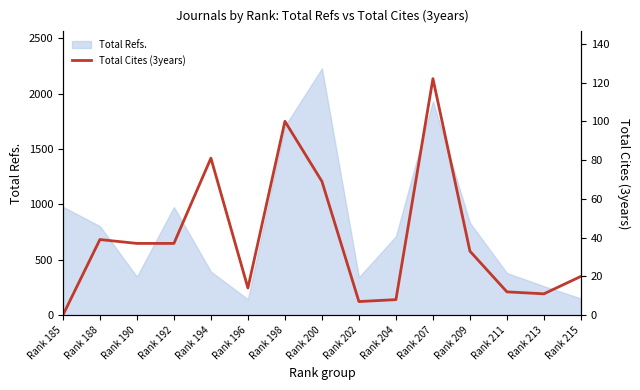

Reading left to right, transcribe all the data shown in this chart.

0	39	37	37	81	14	100	69	7	8	122	33	12	11	20